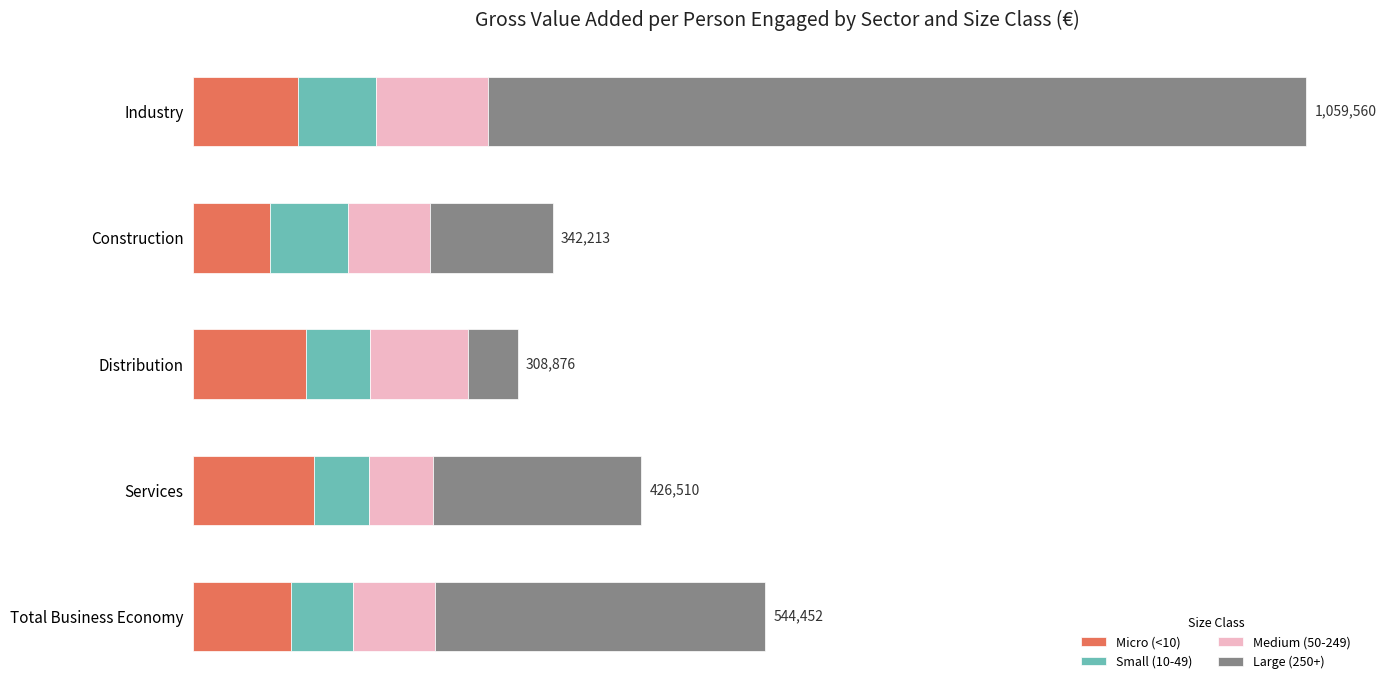

What are all the series names shown in the legend?

Micro (<10), Small (10-49), Medium (50-249), Large (250+)